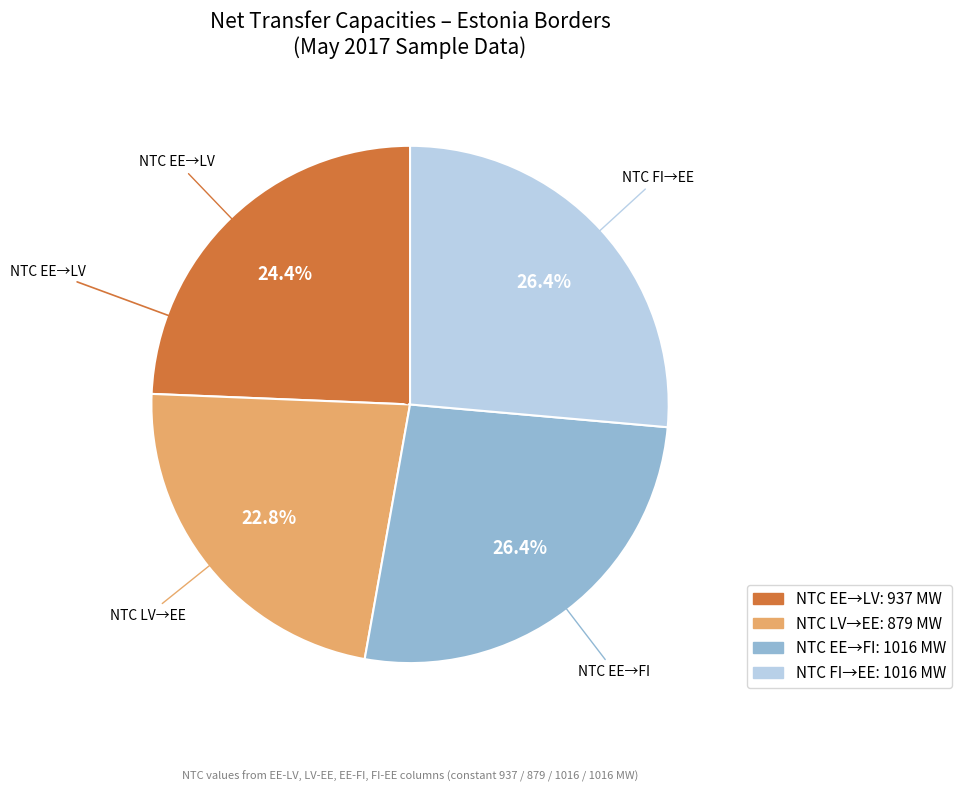

Does any single category account for the majority?

No